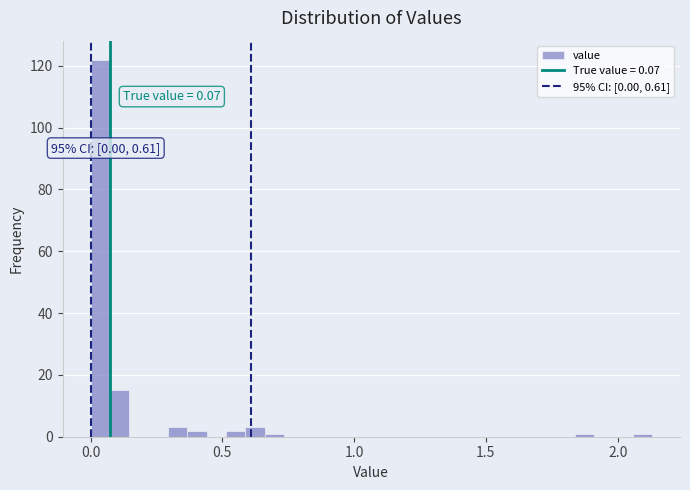

Around what value on the x-axis is the tallest bar? Give the approximate position of its centre, as read against the axis.

0.05